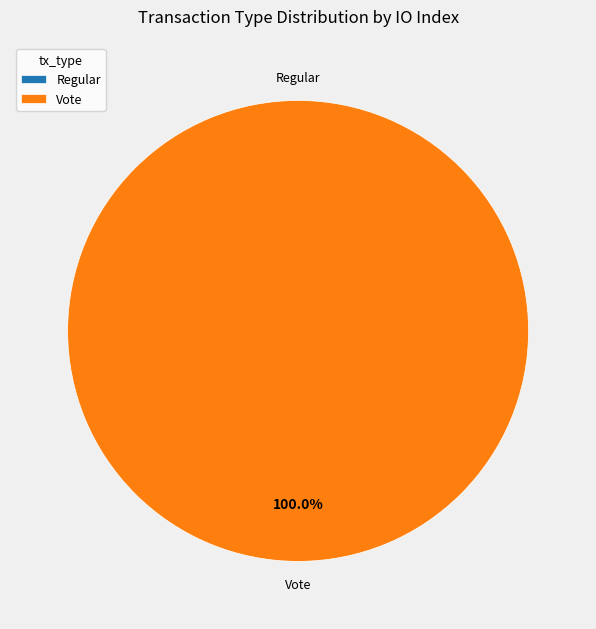

To the nearest percent, what is the combined percentage of Vote and Regular?

100%